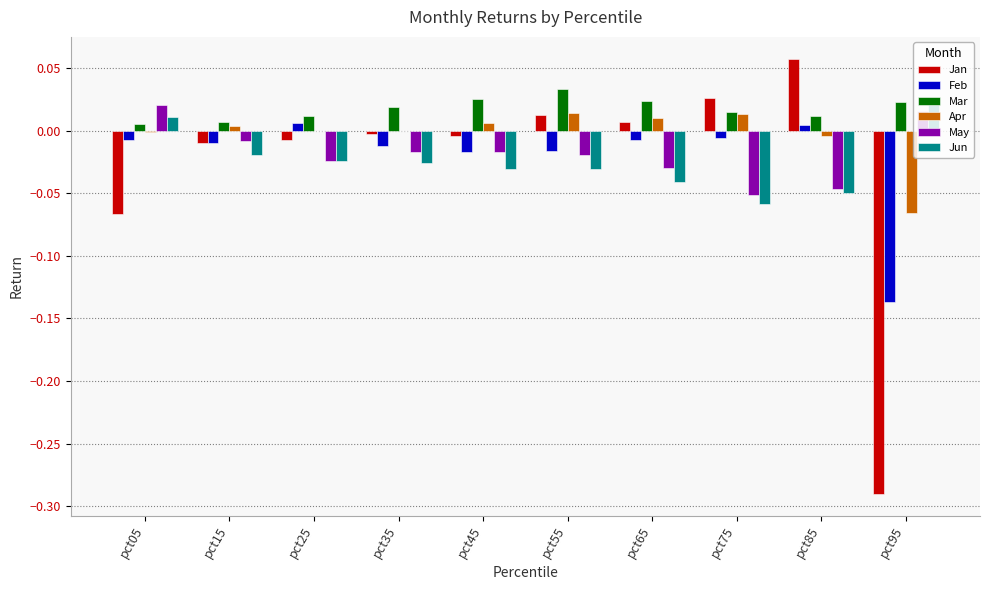

Which series has the largest total across all categories?

Mar